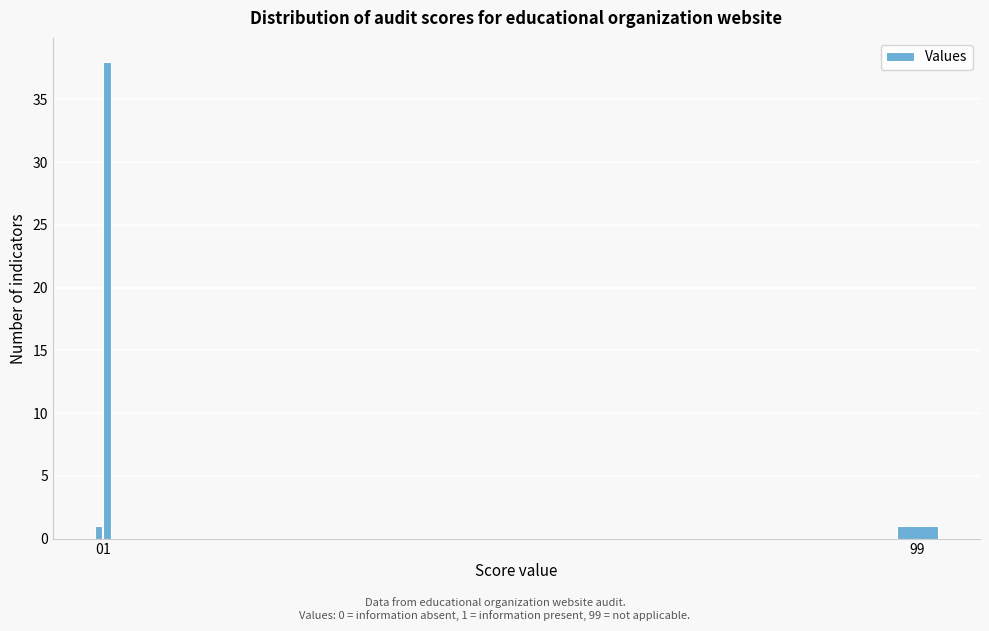

Reading left to right, what are all the values shown in this chart?

1	38	1